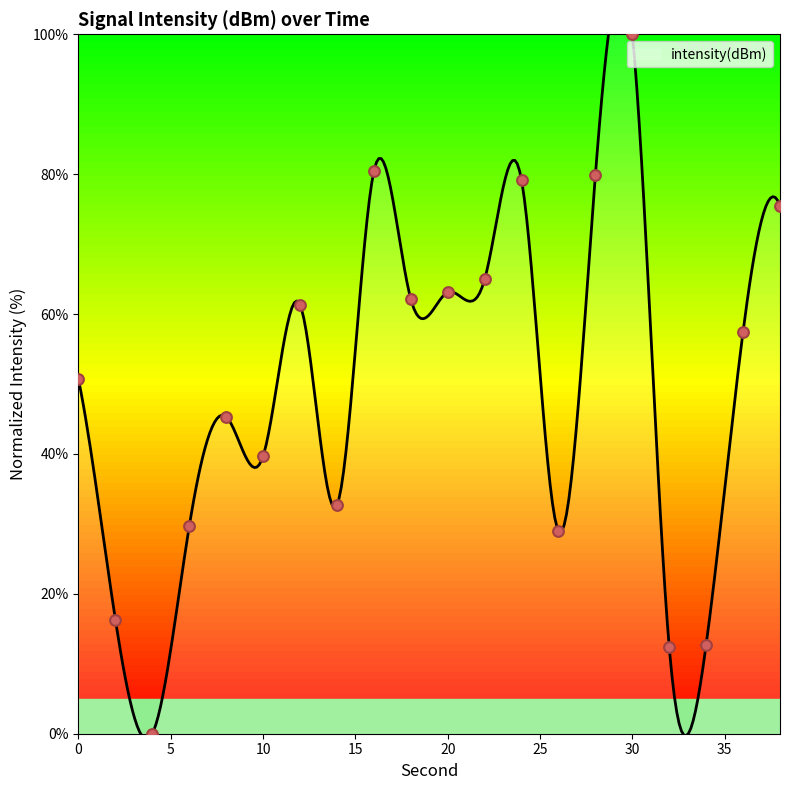

What is the change in value from 18 to 36?

-4.7